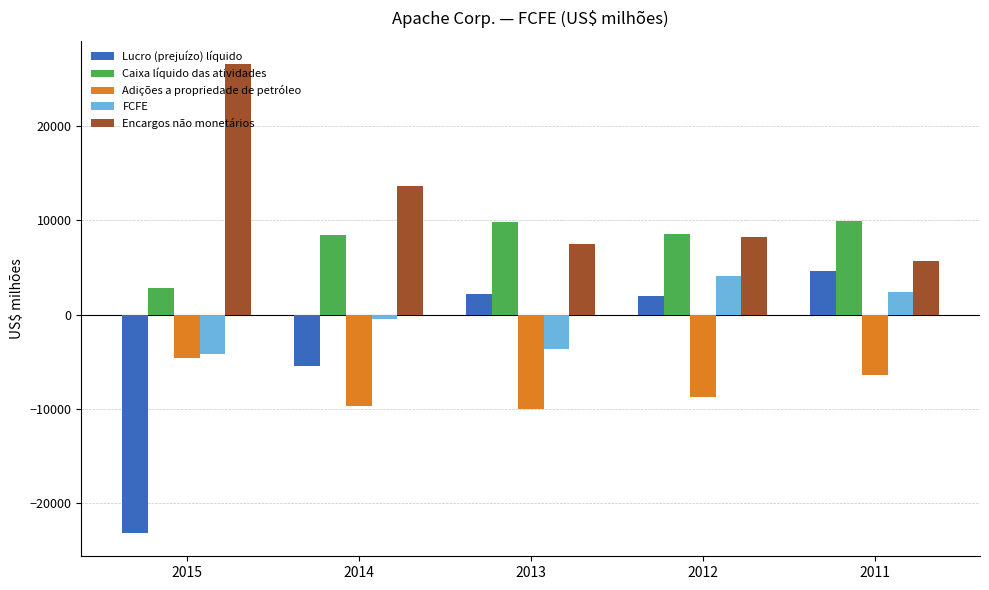

What is the total value across all series at 2014?

6449